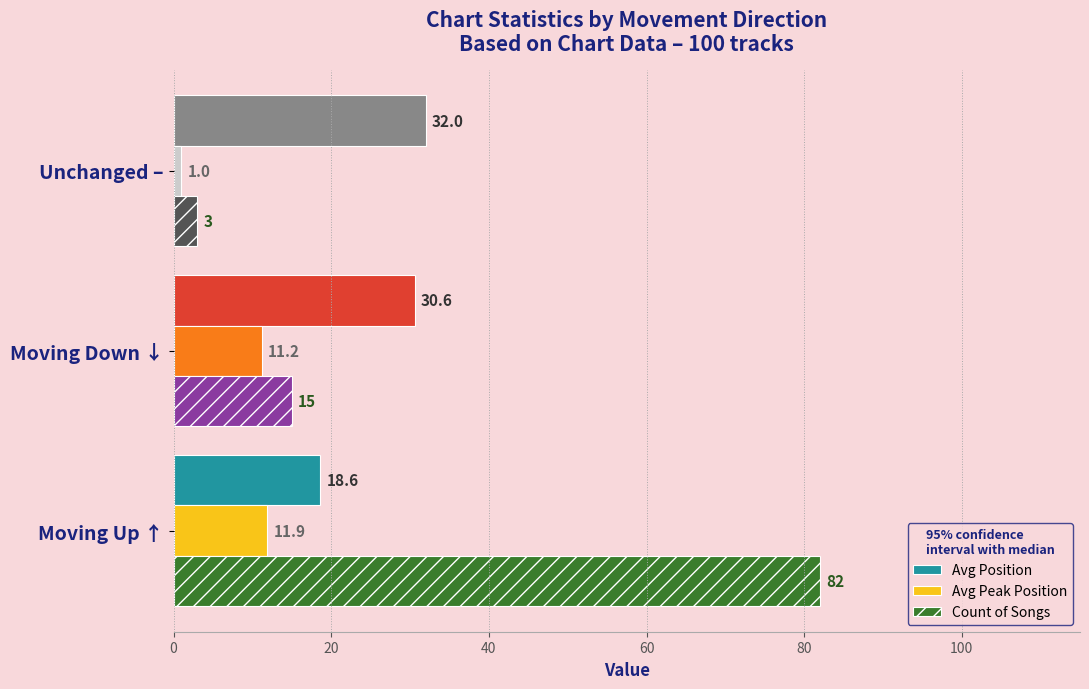

Which category has the lowest value across all series?

Unchanged –